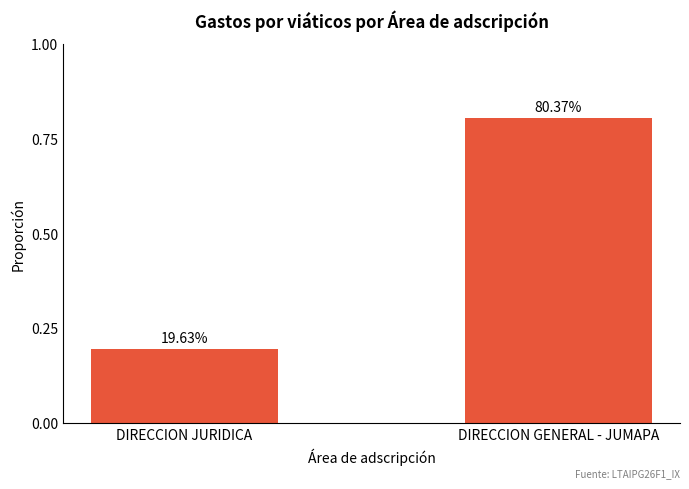

At which category does the chart reach its peak across all series?

DIRECCION GENERAL - JUMAPA